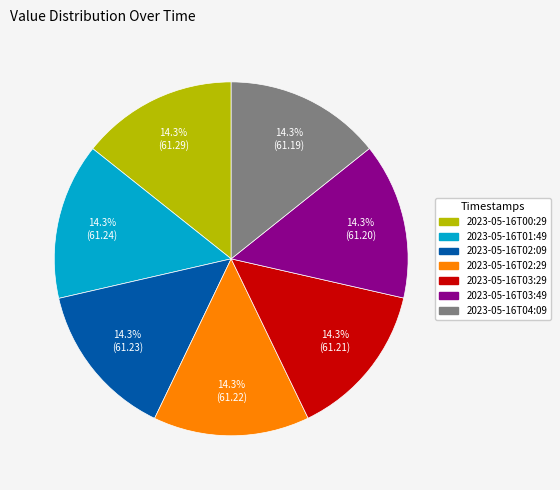

To the nearest percent, what is the combined percentage of 2023-05-16T03:29 and 2023-05-16T04:09?

29%